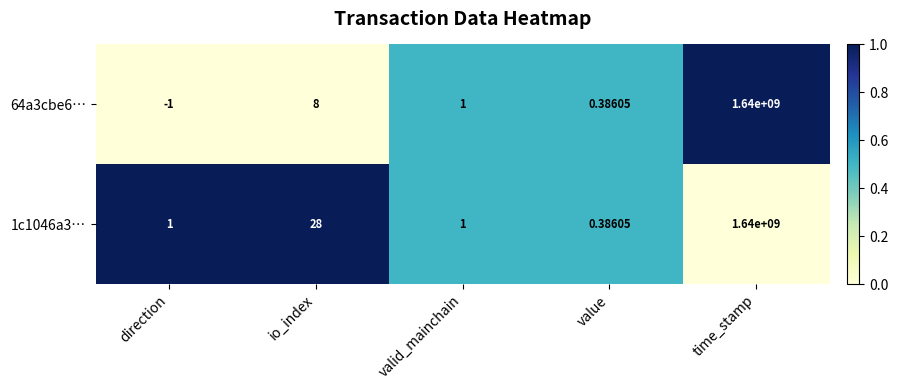

List the labels in order of 64a3cbe6… value, smallest first.

direction, value, valid_mainchain, io_index, time_stamp